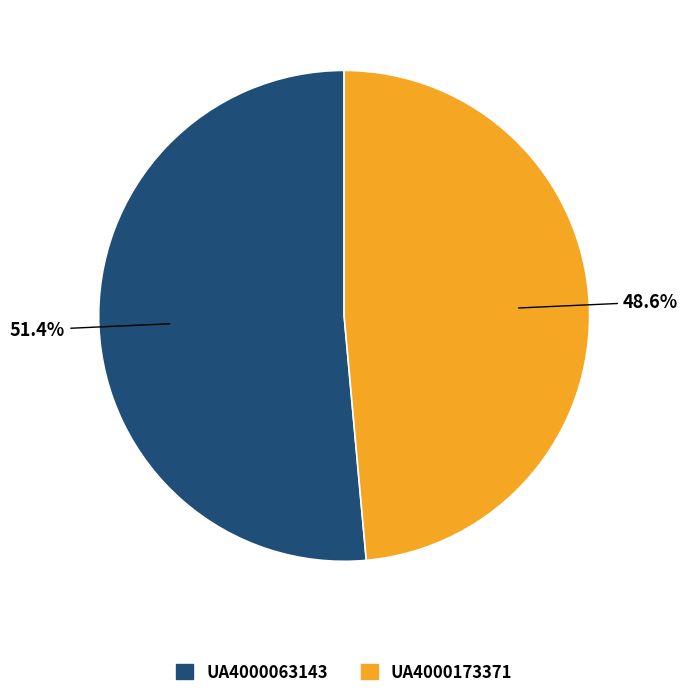

Which has a higher value, UA4000063143 or UA4000173371?

UA4000063143